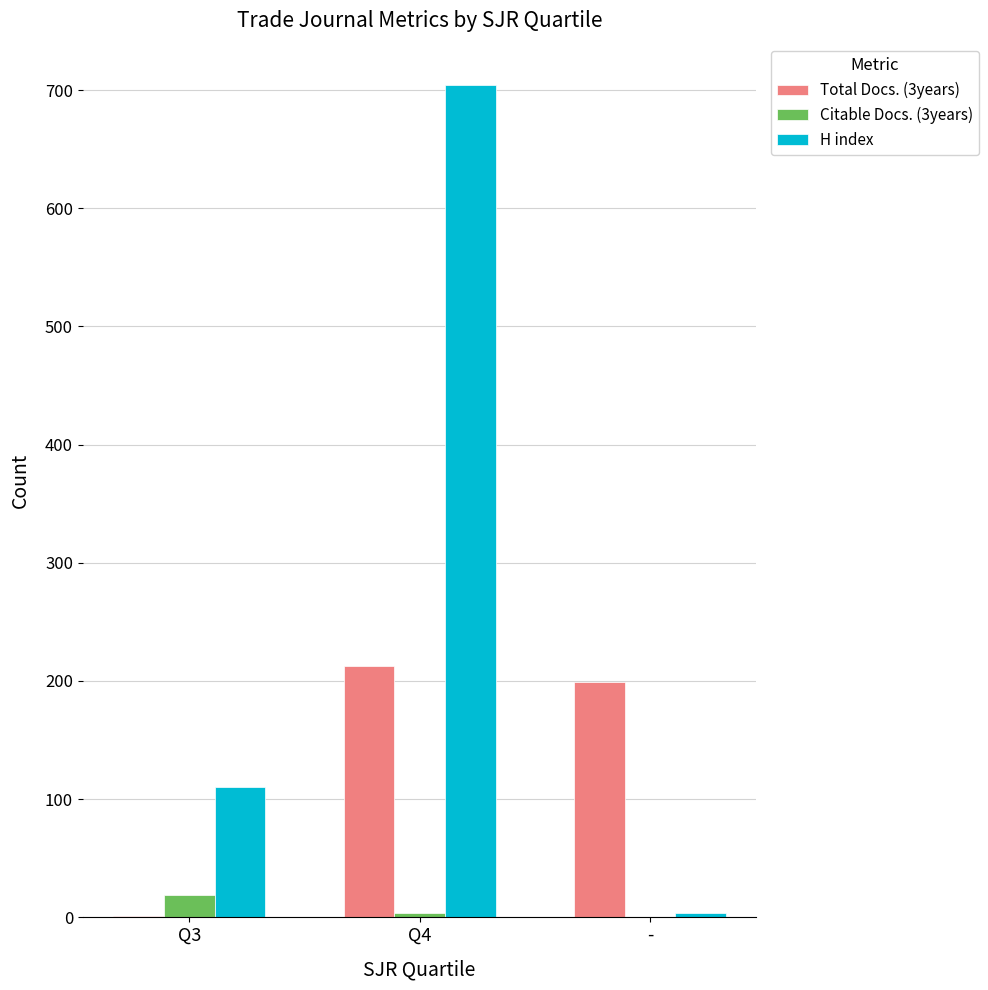

Is it true that Citable Docs. (3years) equals 19 at Q3?

True